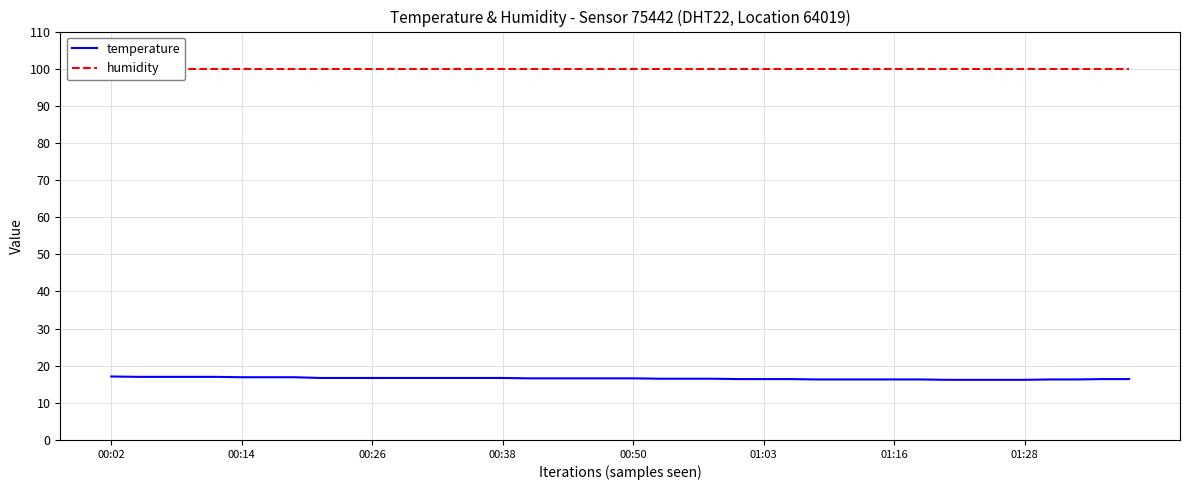

List the series in order of their overall mean, lowest first.

temperature, humidity